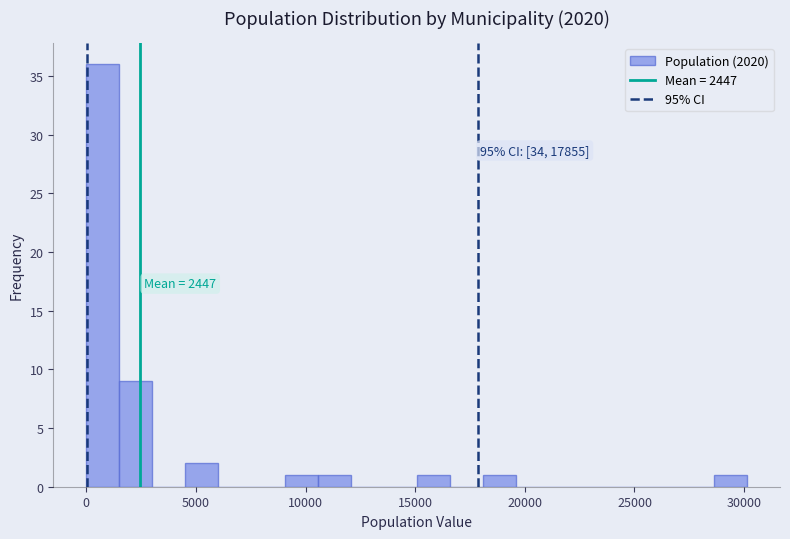

Read against the x-axis, roughly where is the centre of the tallest bar?

1000